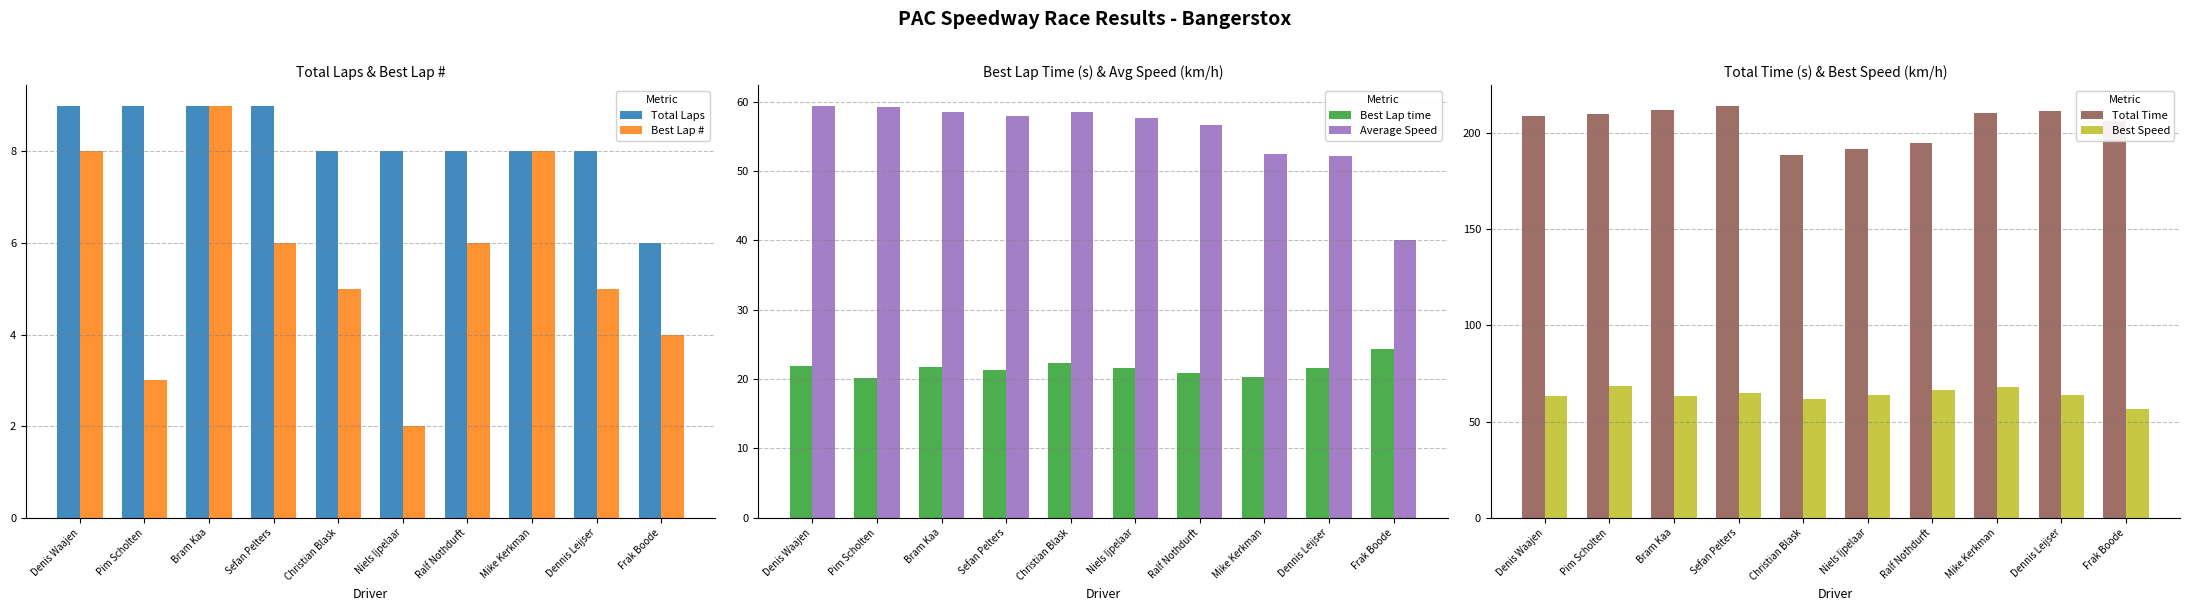

What is the difference between the maximum and minimum values in the Total Time series?

25.8